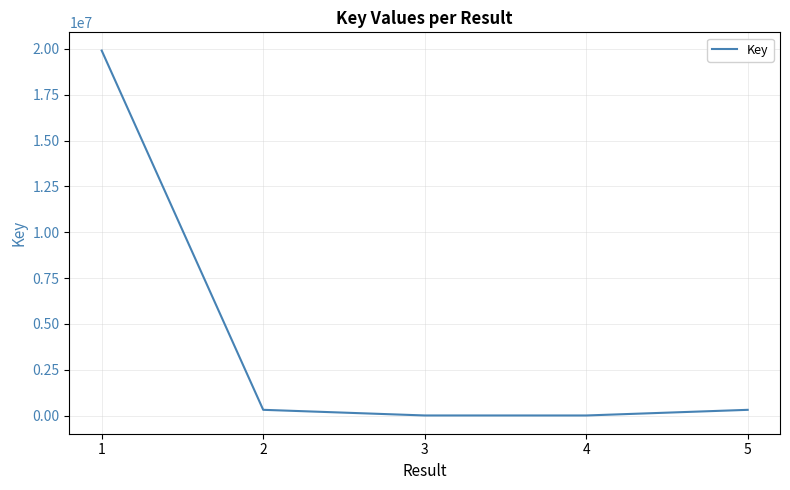

Read the value at 4, to the nearest 100.

5600